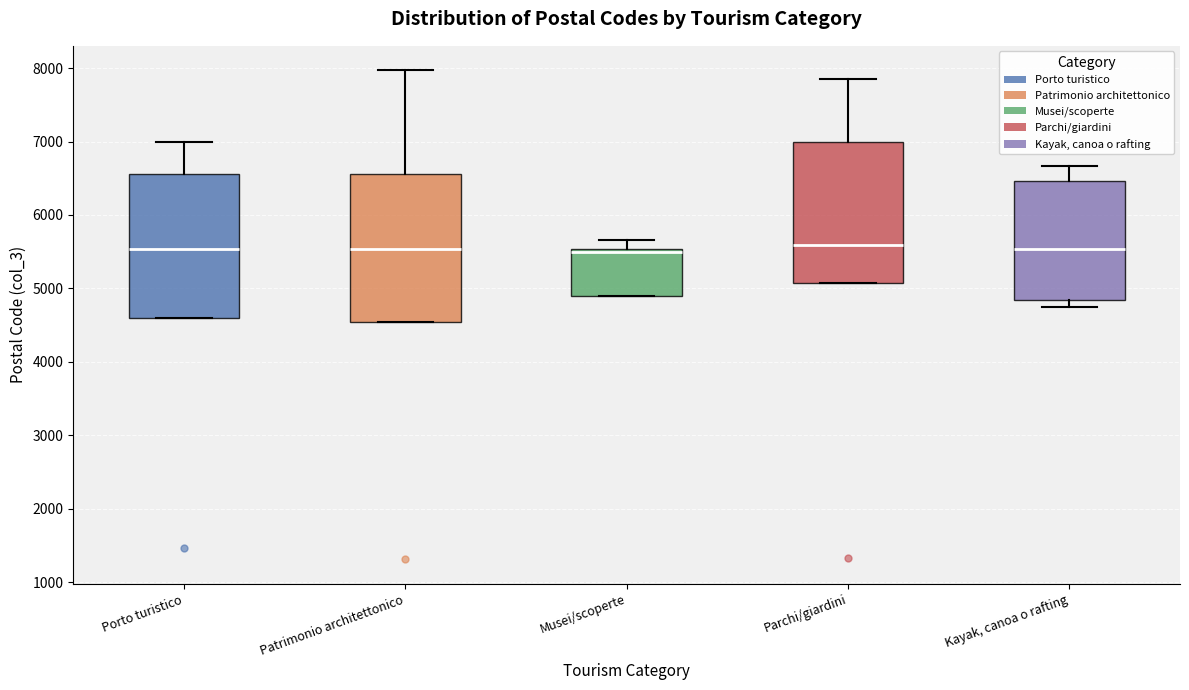

Reading left to right, transcribe this box plot: for each box, give where its median line is, the range the box spans, and where its two whiskers end, as read against the y-axis. The values are not printed on the chart, so give them approximately, as read against the axis.

Porto turistico: median 5500, box 4600 to 6600, whiskers 4600 to 7000
Patrimonio architettonico: median 5500, box 4500 to 6600, whiskers 4500 to 8000
Musei/scoperte: median 5500 (just below the box's upper edge), box 4900 to 5500, whiskers 4900 to 5700
Parchi/giardini: median 5600, box 5100 to 7000, whiskers 5100 to 7900
Kayak, canoa o rafting: median 5500, box 4800 to 6500, whiskers 4800 (just below the box's lower edge) to 6700